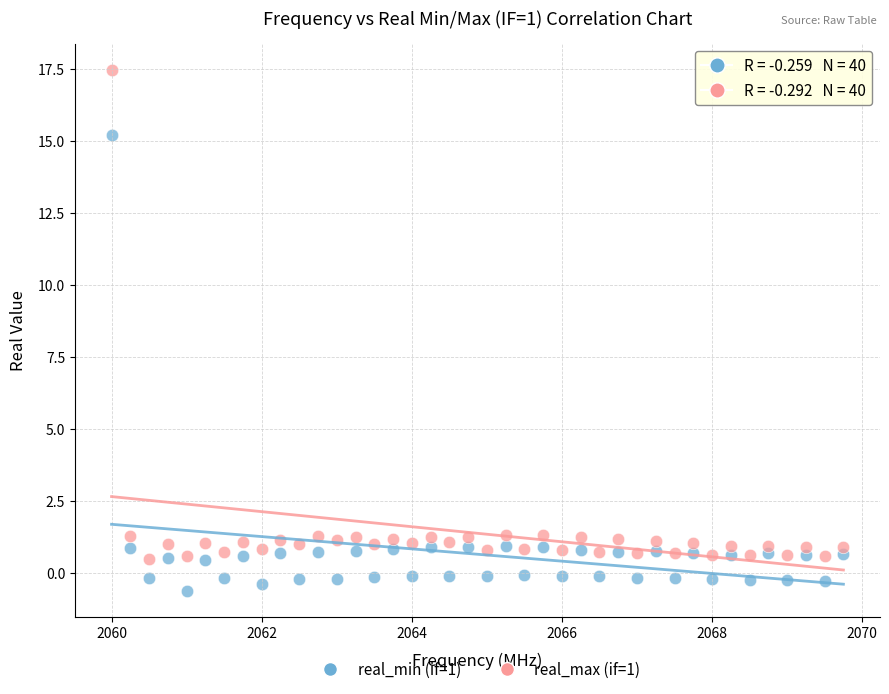

Which series has the largest Y range (max minus min)?

real_max (if=1)